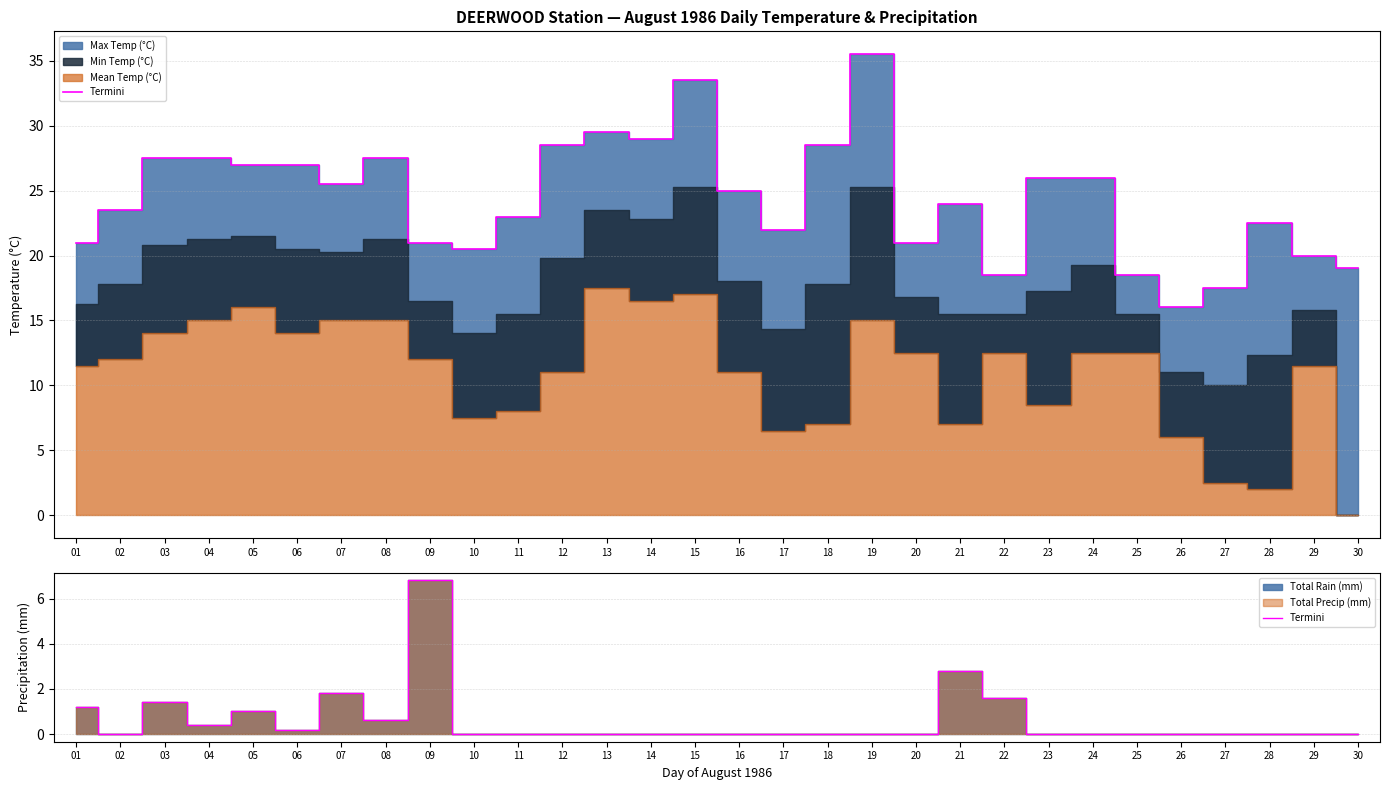

What is the average value?

0.6